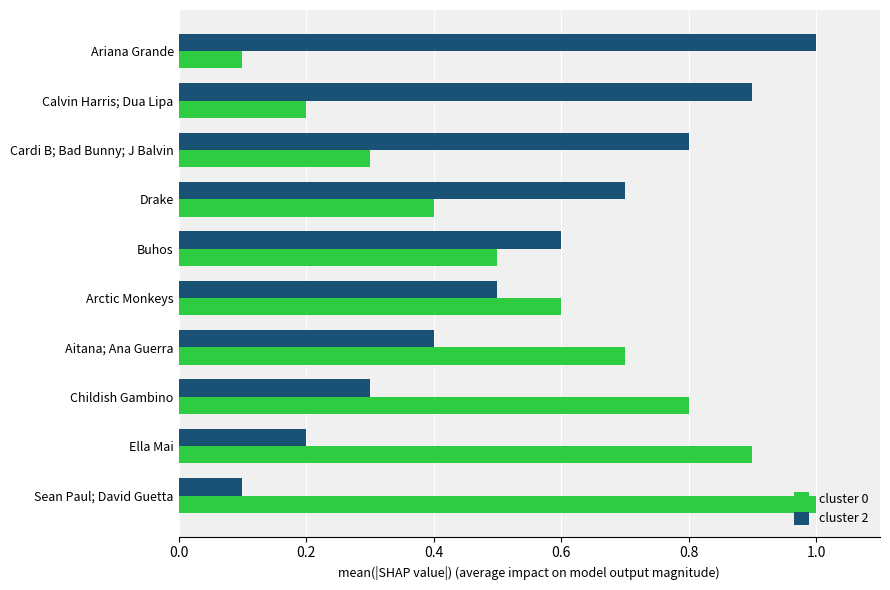

Is it true that cluster 2 equals 0.5 at Arctic Monkeys?

True